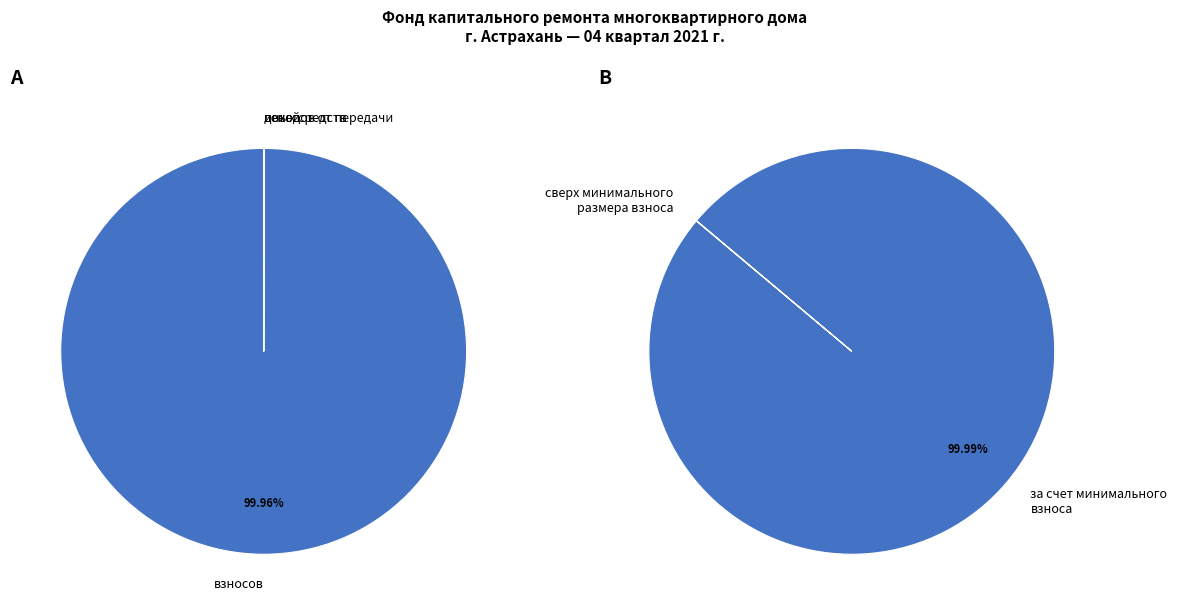

Is сверх минимального размера взноса the majority of the pie?

No